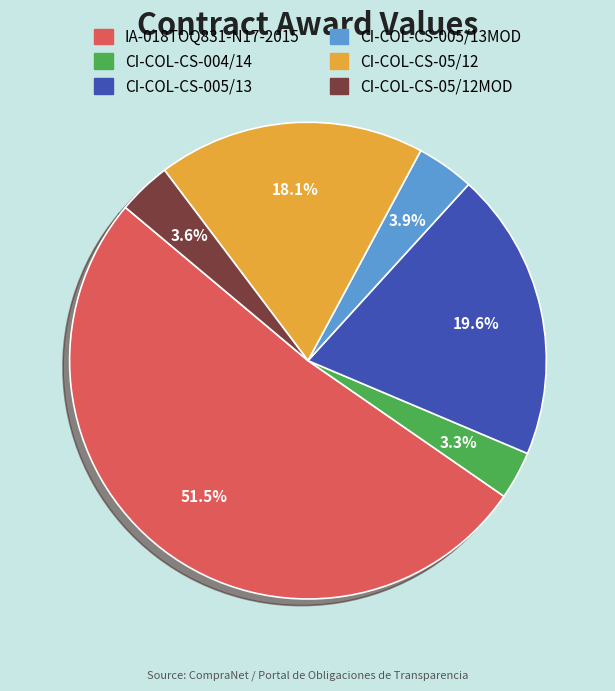

Is there a majority slice in this chart?

Yes